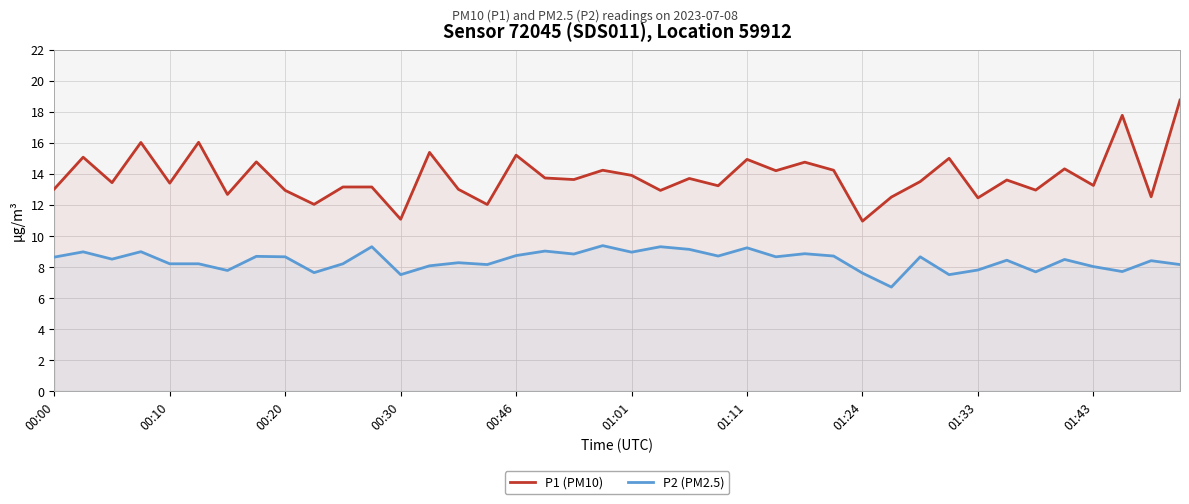

Rank the series at 35 from highest to lowest value.

P1 (PM10), P2 (PM2.5)